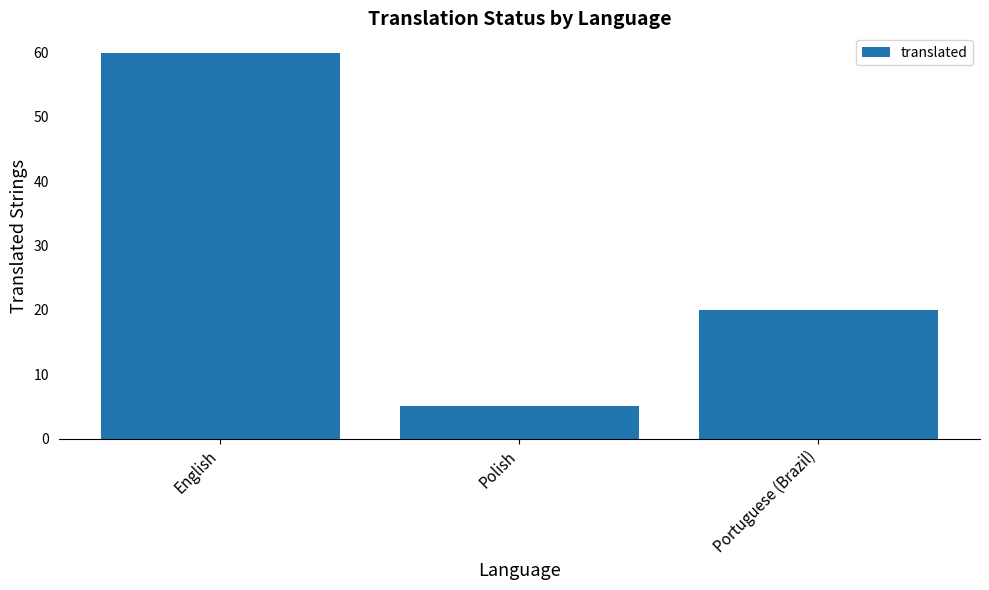

What is the sum of all values?

85